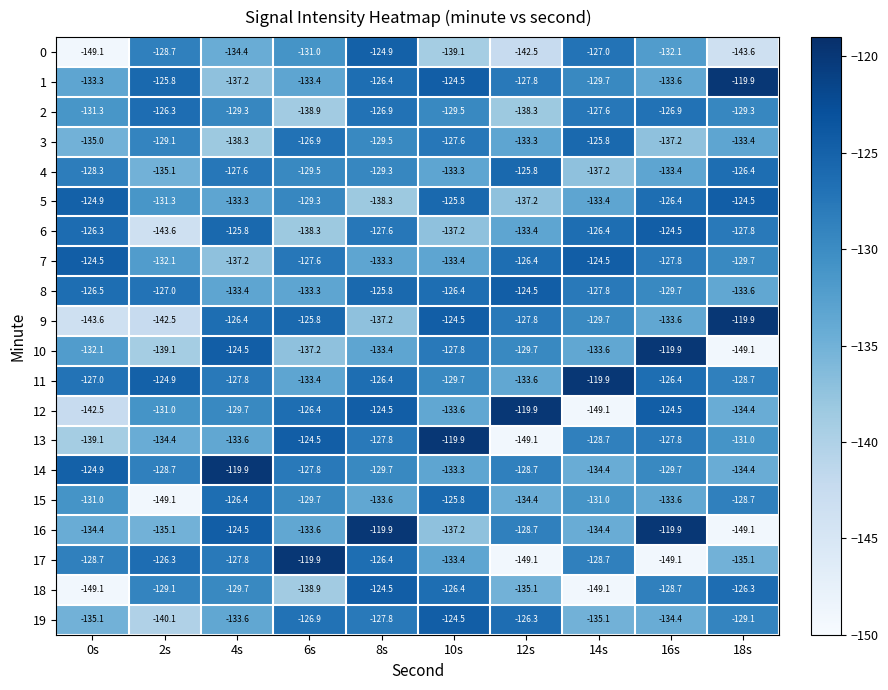

What is the total value across all series at 2s?

-2659.3